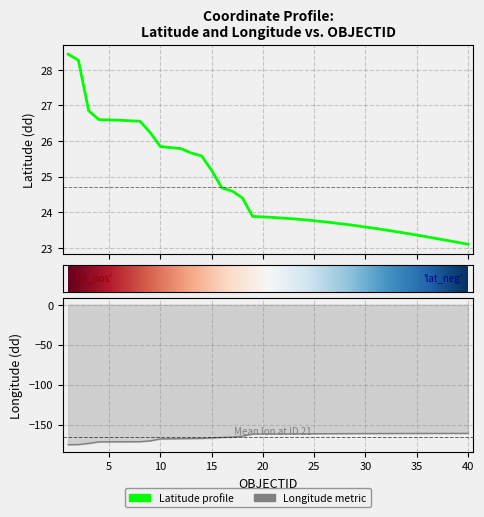

What is the spread (max minus min) of values at 10?

200.4